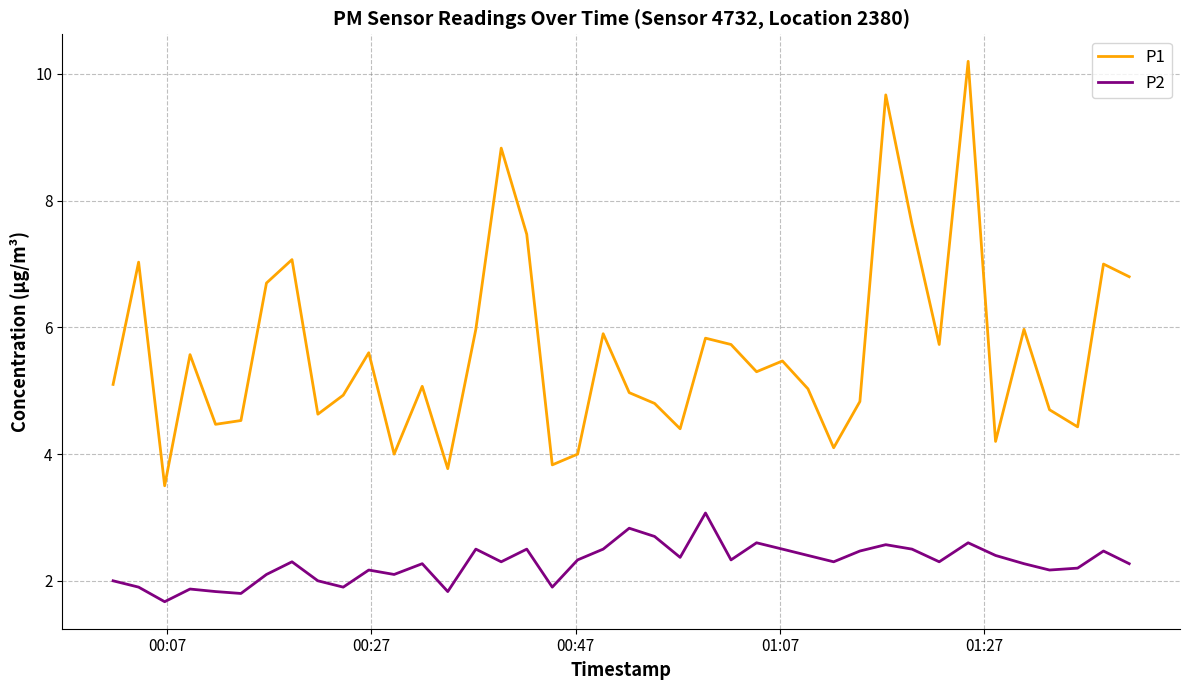

Which series has the largest range (max minus min)?

P1